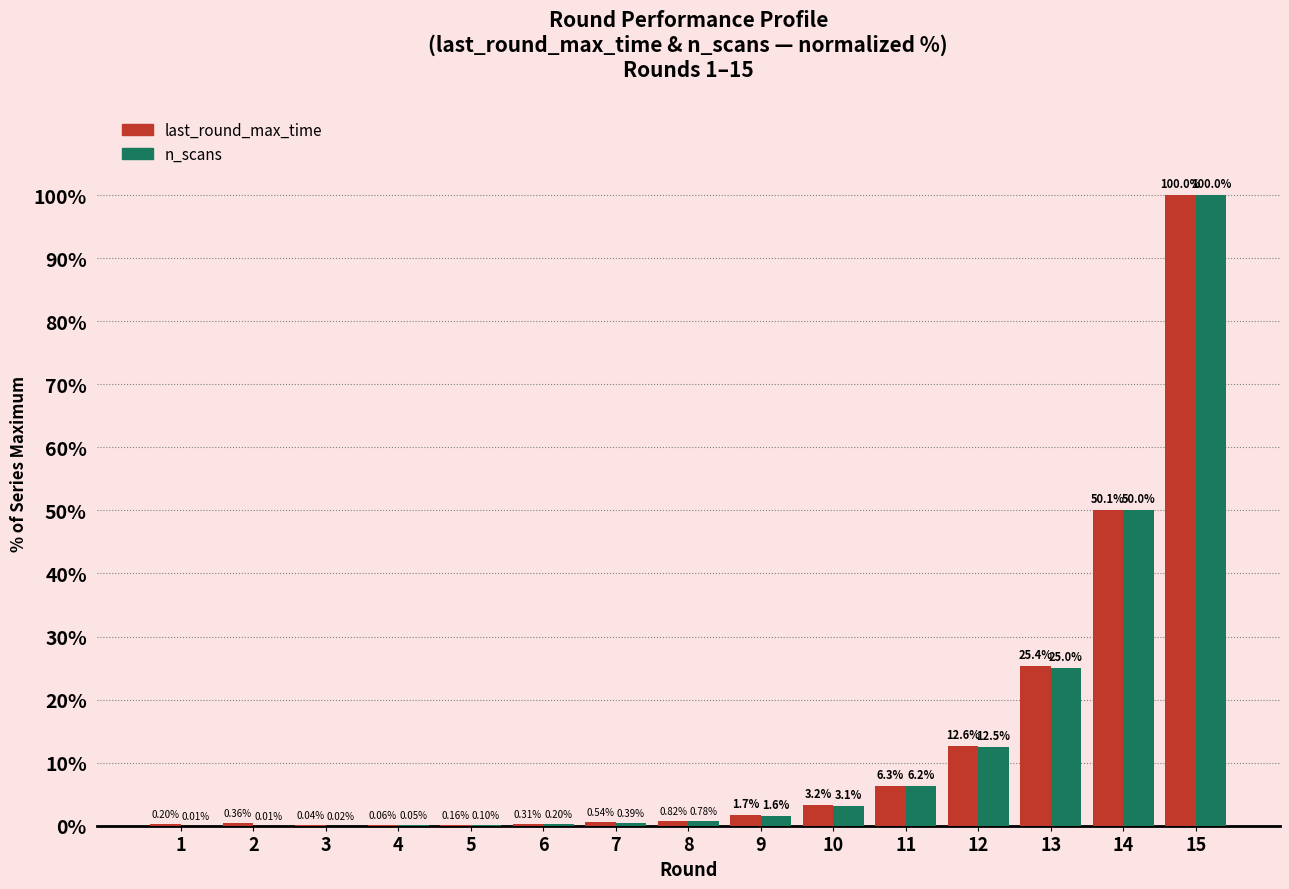

What is the sum of all last_round_max_time values?

201.8